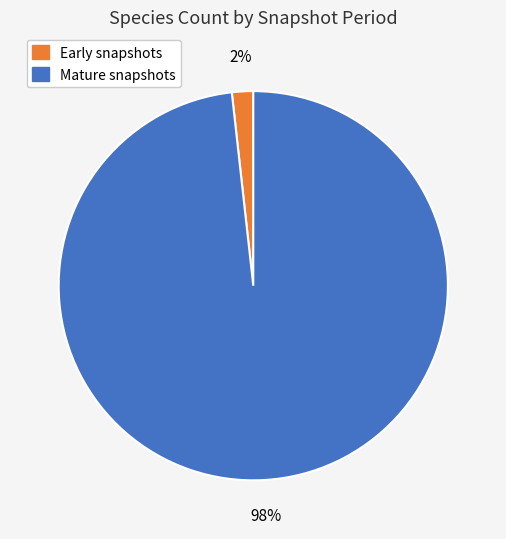

Is there any slice that represents more than half of the pie?

Yes